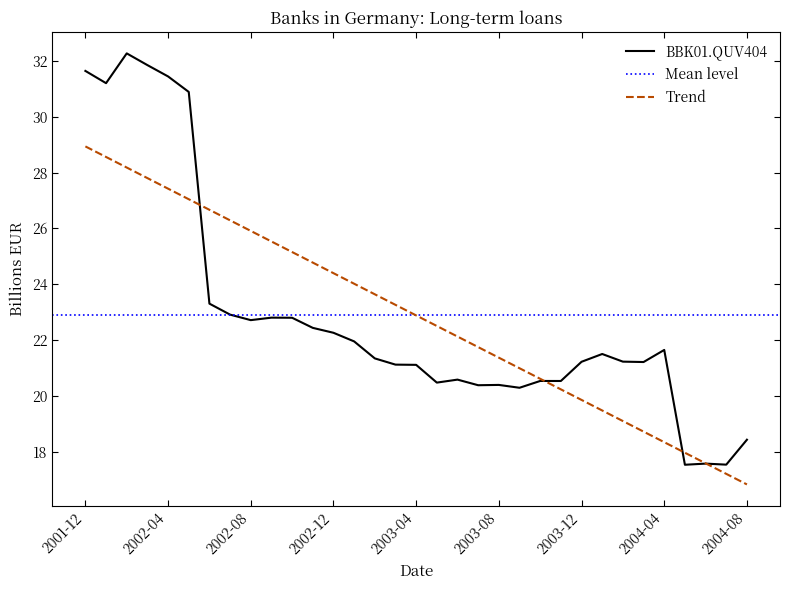

What is the lowest value of the Trend series?

16.8